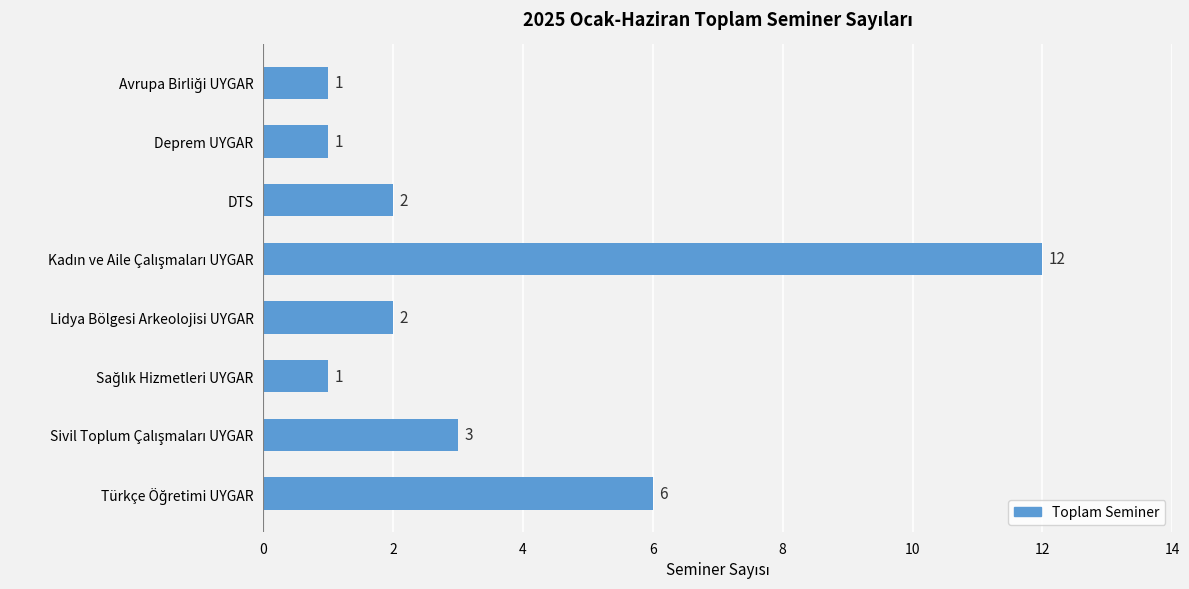

What is the difference between the maximum and minimum values?

11